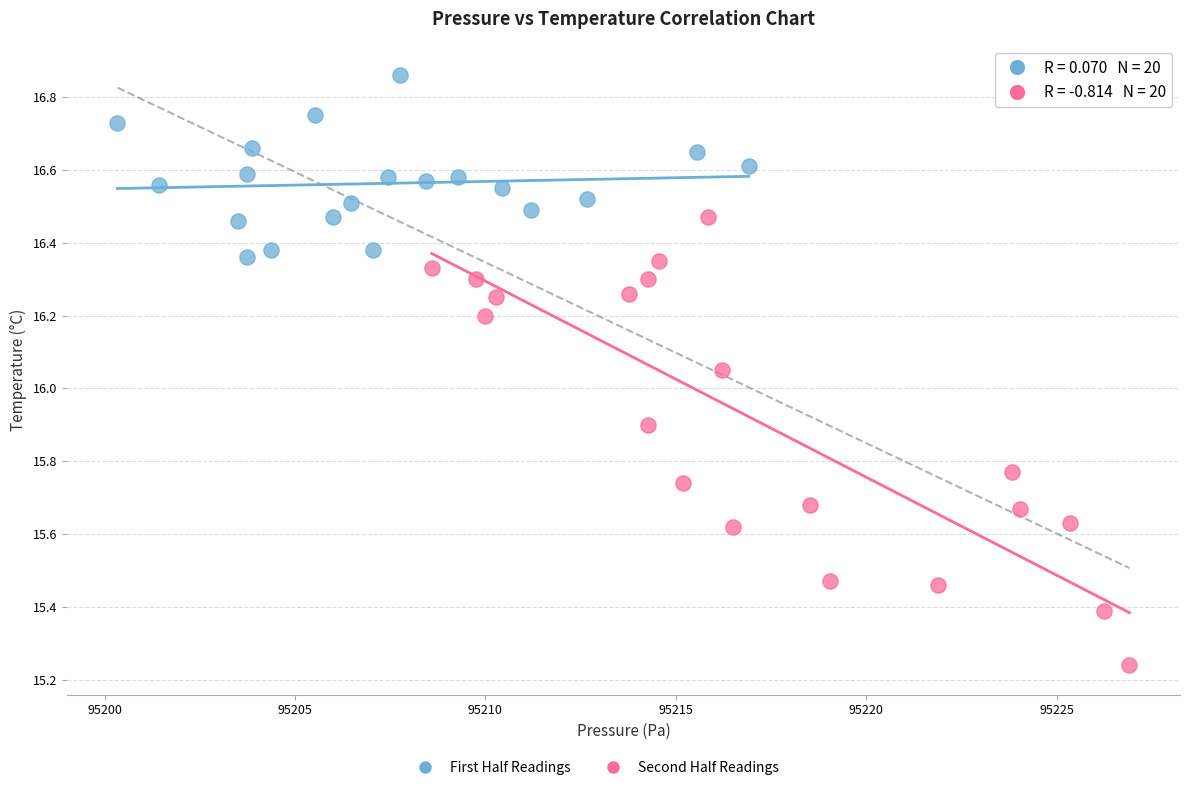

Which series reaches the maximum Y coordinate?

First Half Readings